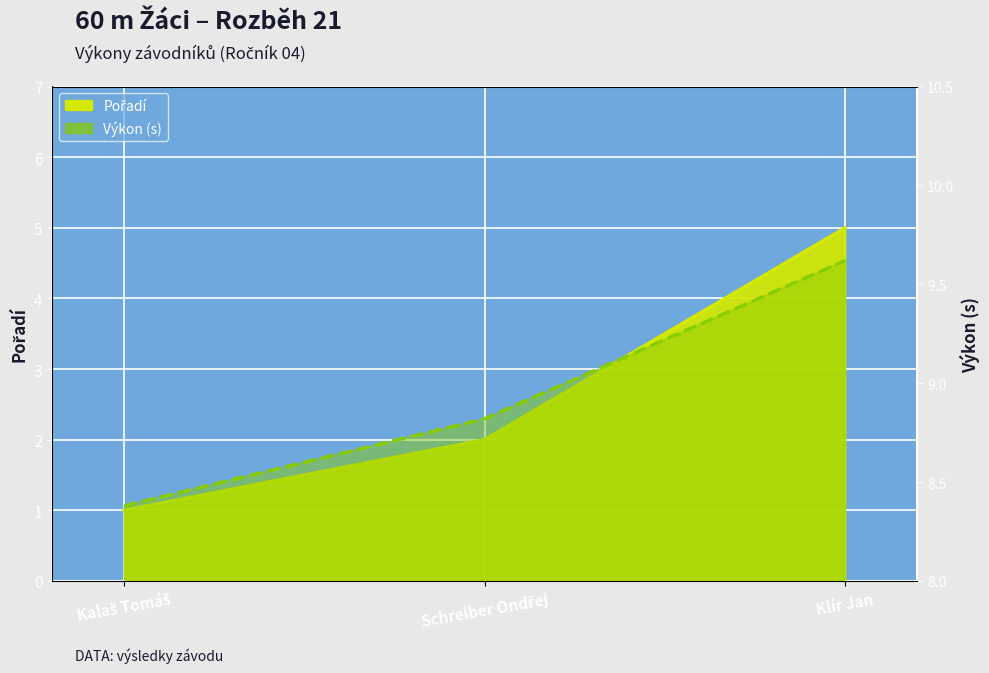

List the labels in order of Výkon value, smallest first.

Kalaš Tomáš, Schreiber Ondřej, Klír Jan